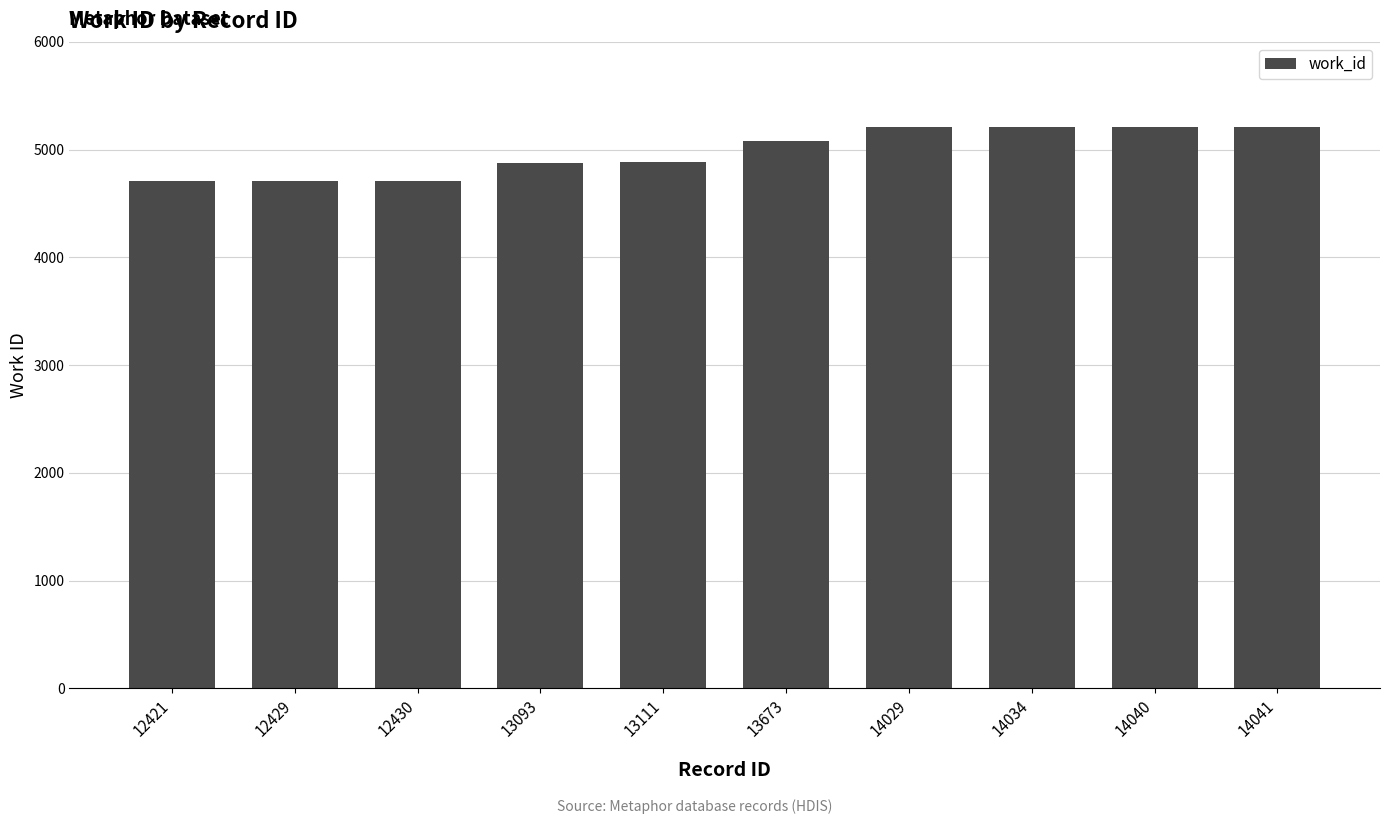

How many distinct data groups are displayed?

1